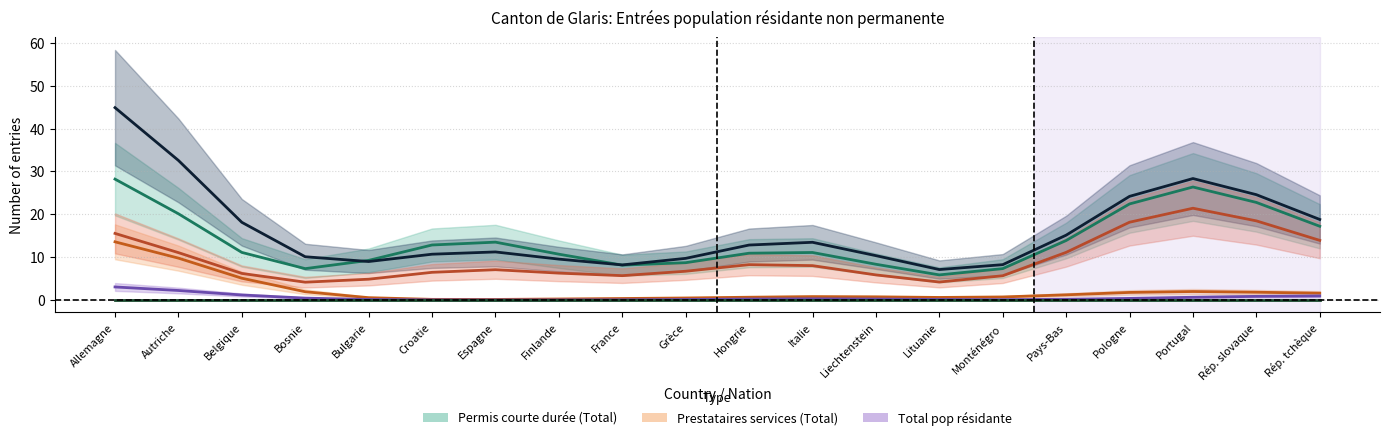

What is the value of the Prestataires services Total point at the 3rd from the left?

5.1